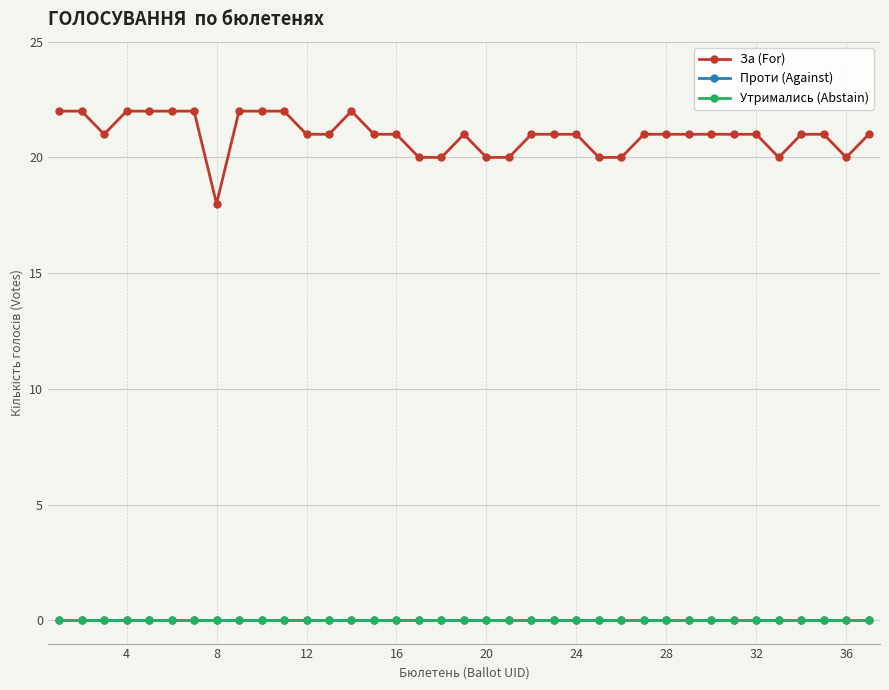

True or false: За (For) and Утримались (Abstain) cross at least once.

False